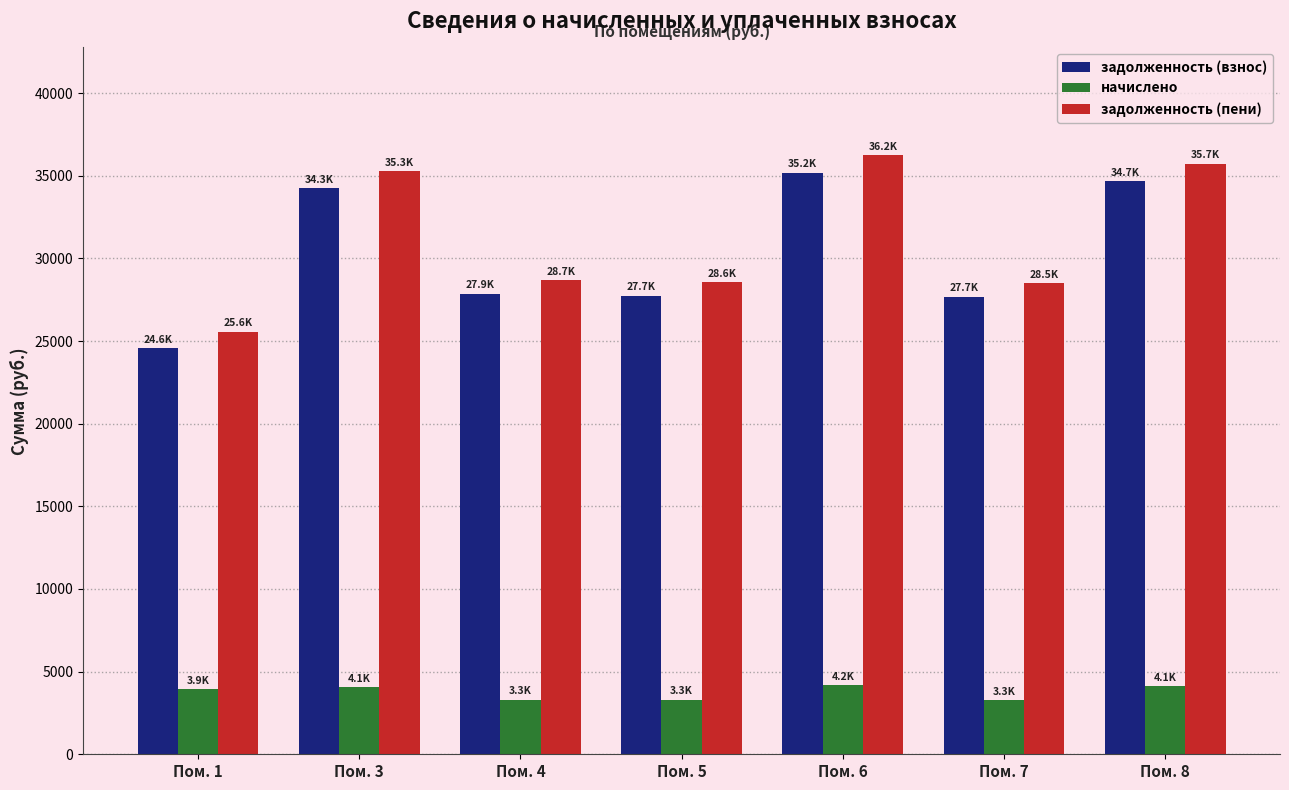

How many values in the задолженность (пени) series exceed 28691?

4